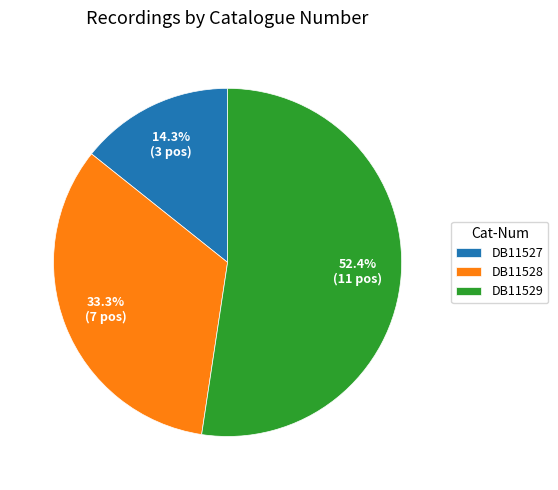

Count the number of slices in the pie.

3